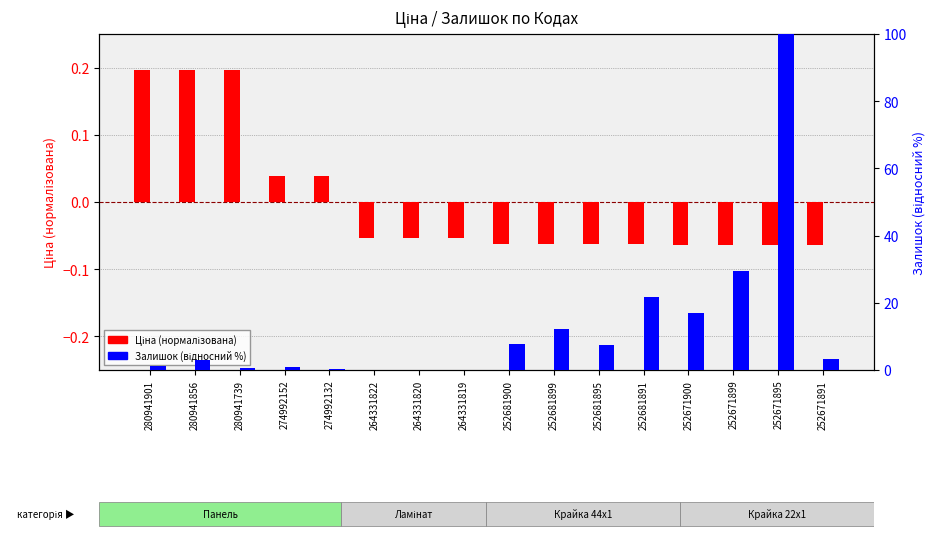

What are all the series names shown in the legend?

Ціна (нормалізована), Залишок (%)